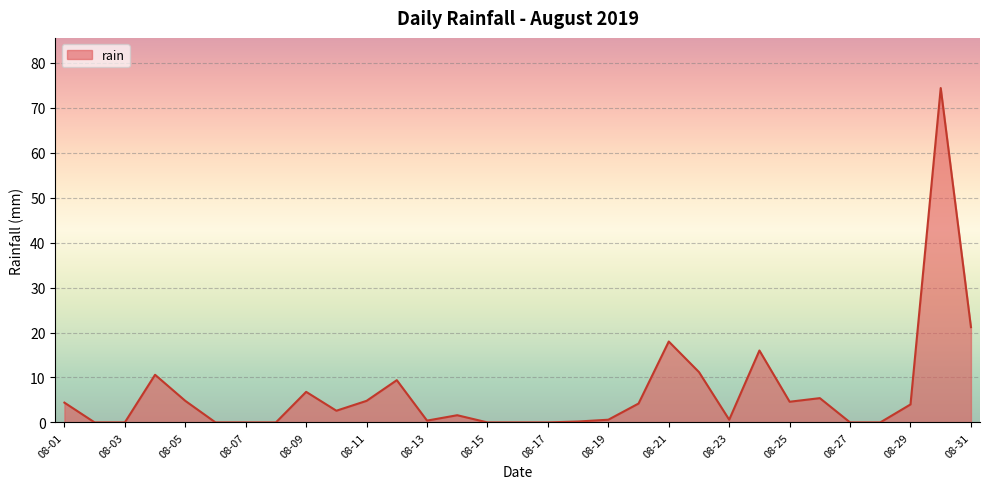

What is the difference between the maximum and minimum values?

74.4